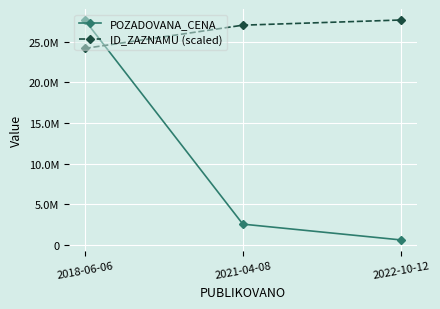

Reading left to right, list all the values displayed in this chart.

POZADOVANA_CENA: 27688950.0	2575000.0	631900.0
ID_ZAZNAMU (scaled): 24193386.2	27051681.4	27688950.0